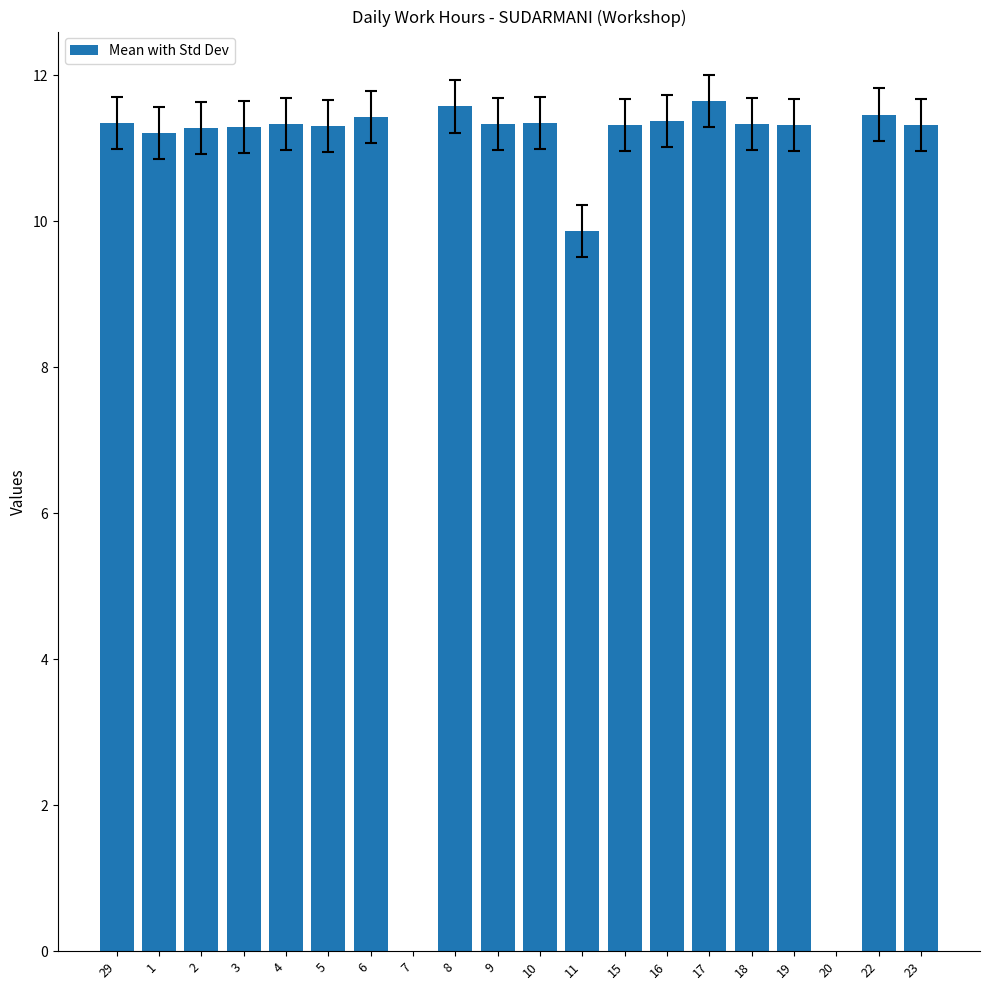

What is the greatest value displayed?

11.6